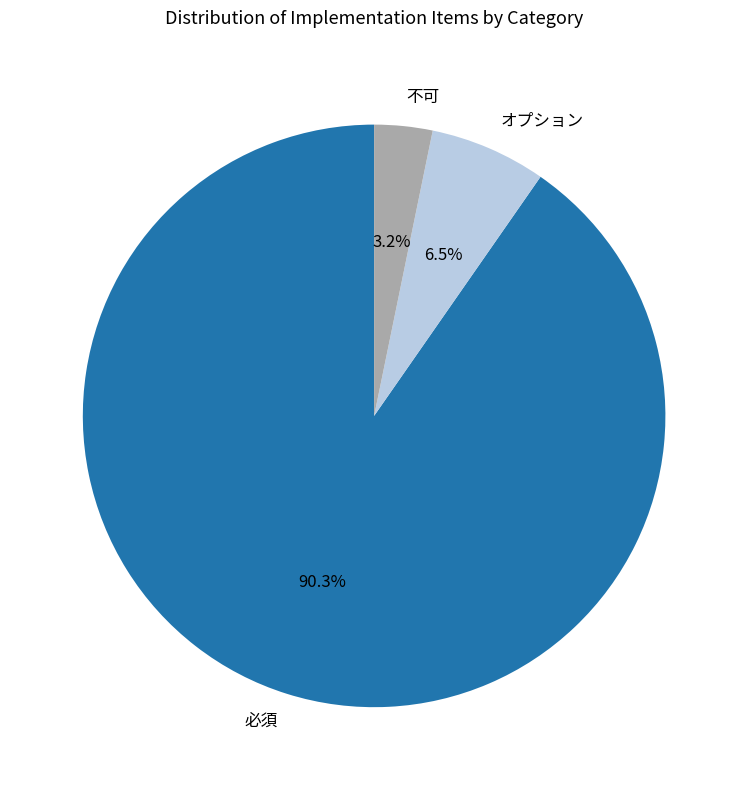

How much of the chart is everything except オプション?

93.5%